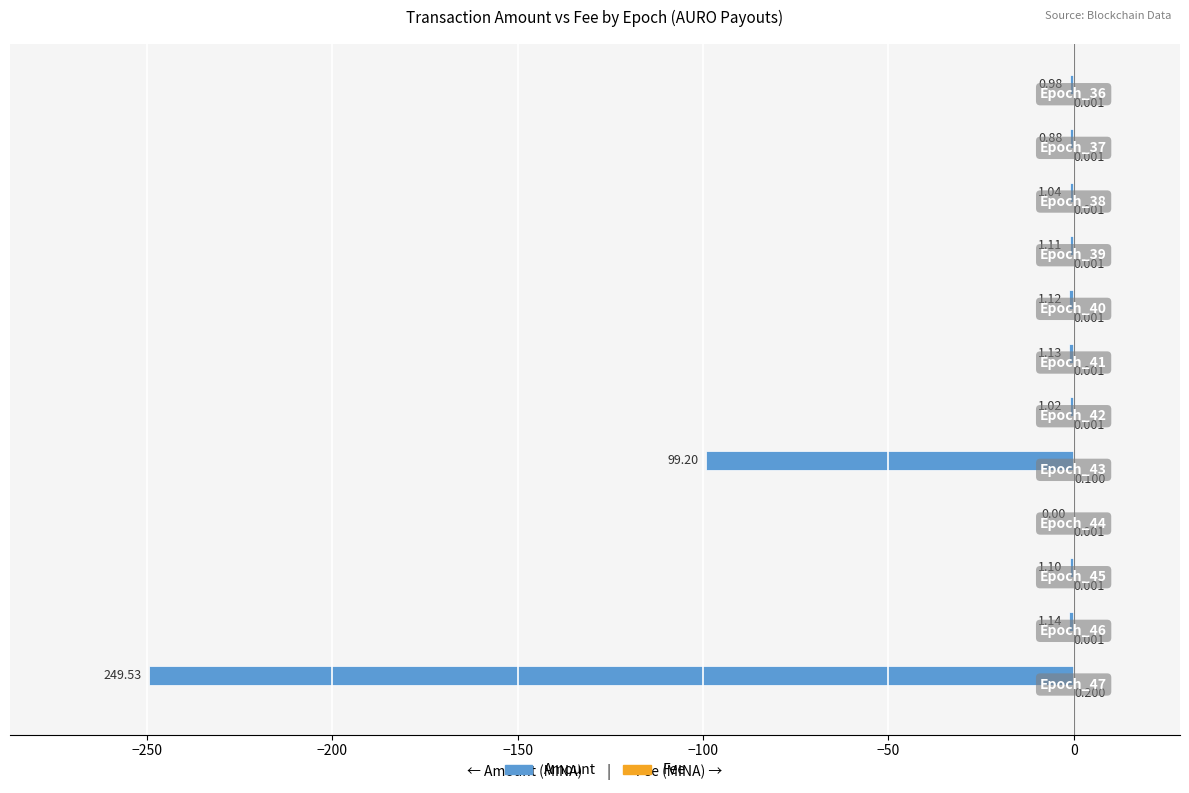

How many values in the Amount series exceed -1?

3